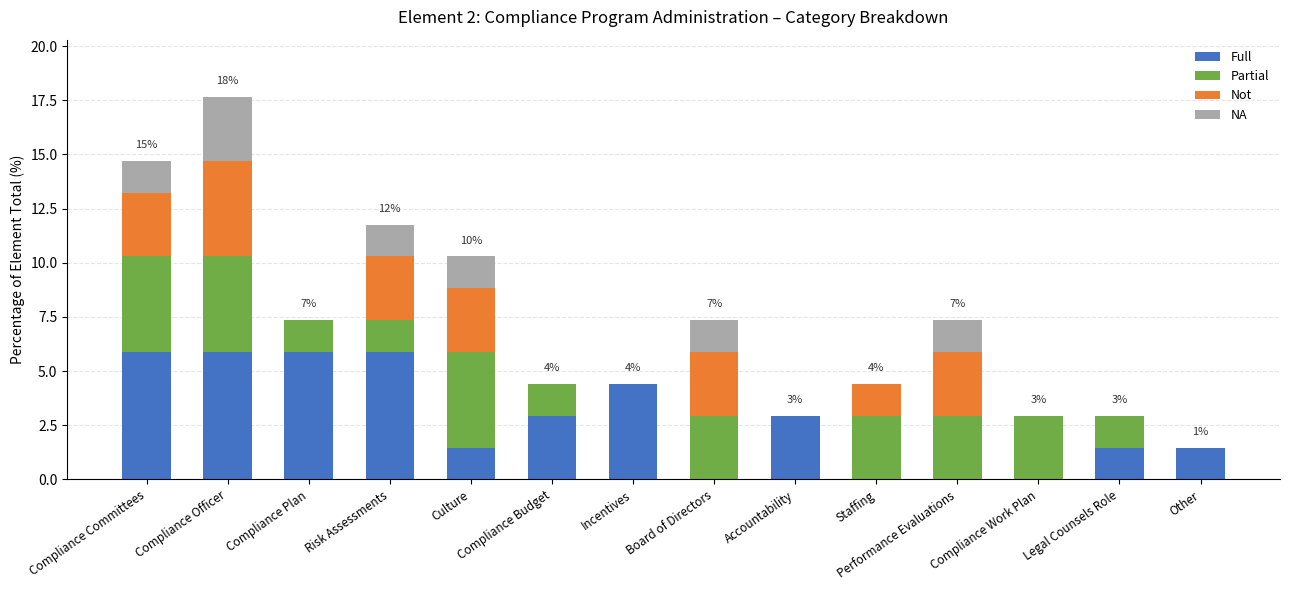

Where does the Full series first go above 2?

Compliance Committees